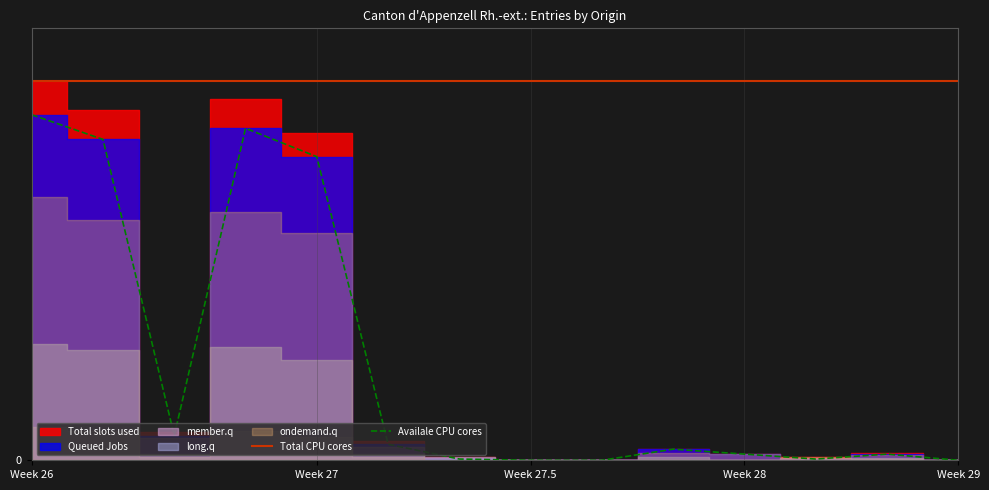

Is it true that Total CPU cores equals 206 at Week 28?

False